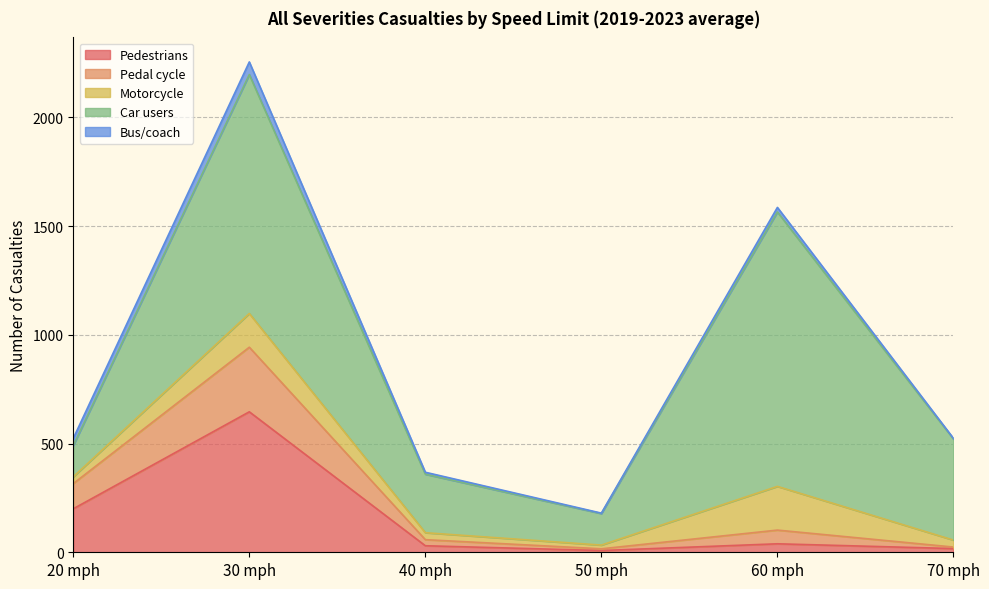

How many values in the Bus/coach series are below 21?

3